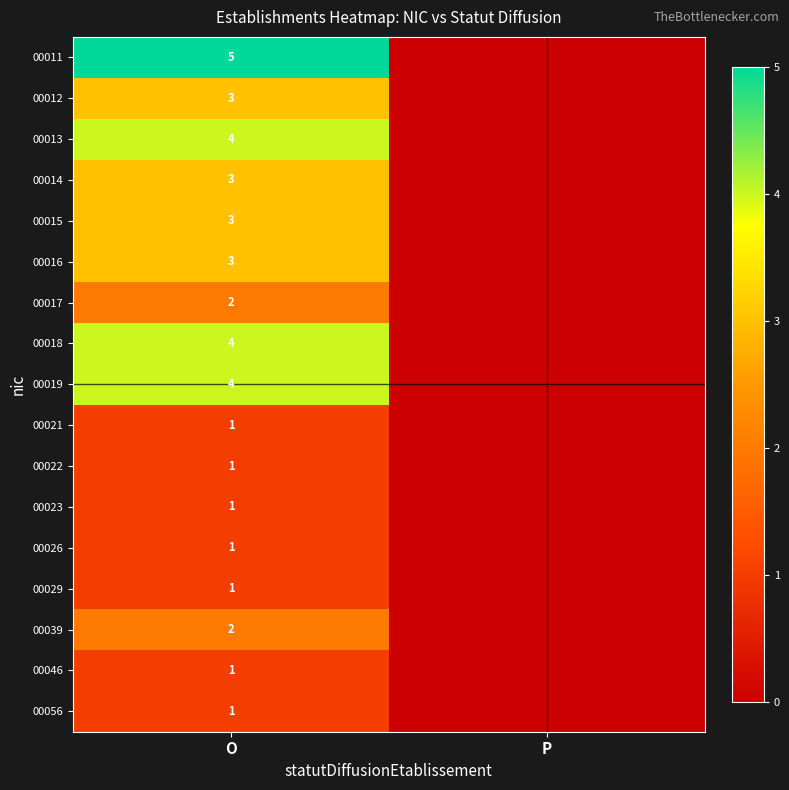

True or false: 00017 has a value of 3 at O.

False